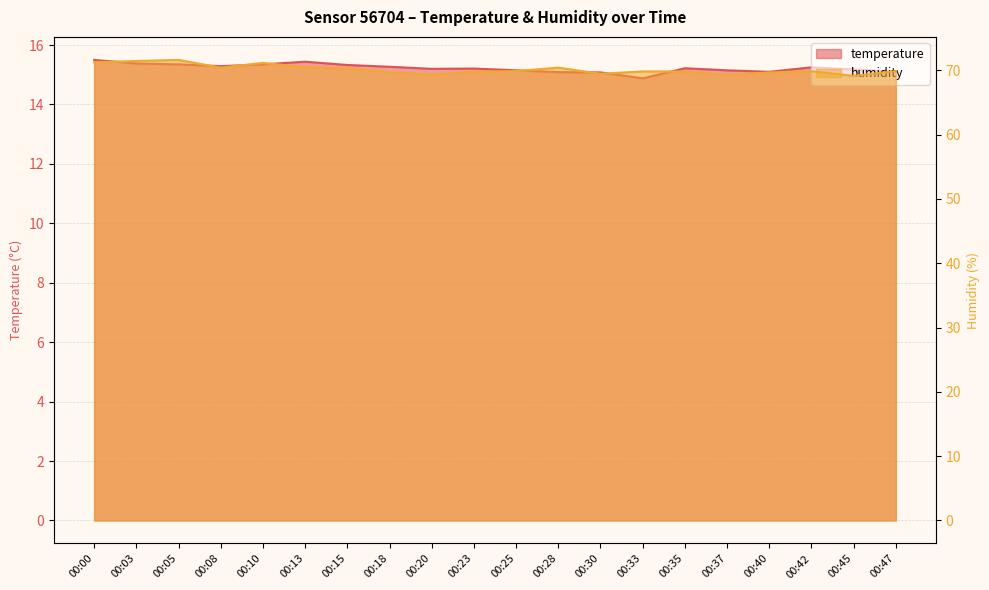

True or false: humidity and temperature cross at least once.

False